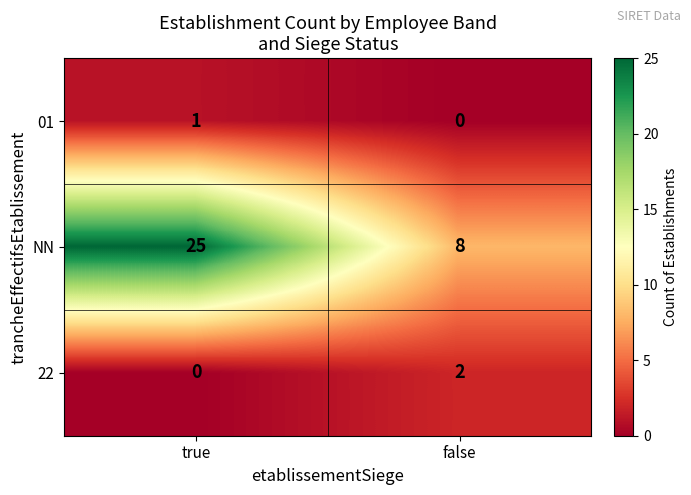

Reading right to left, extract all data points from this chart.

01: false=0	true=1
NN: false=8	true=25
22: false=2	true=0